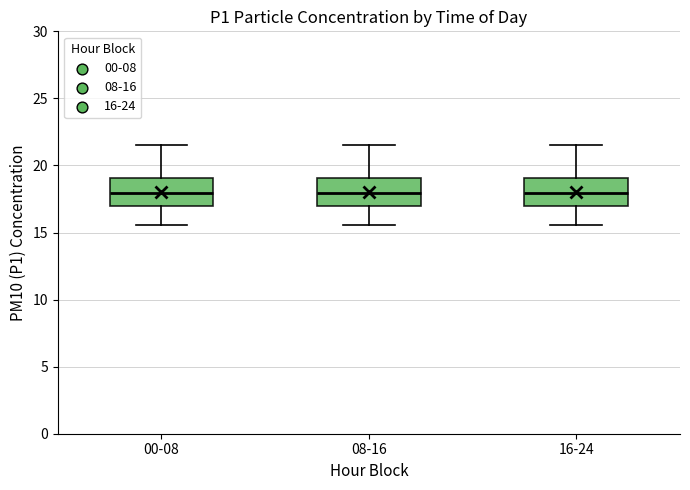

Reading left to right, read every box against the y-axis: the position of its median line, the range the box covers, and the ends of its whiskers. The values are not printed on the chart, so give them approximately, as read against the axis.

00-08: median 18.0, box 17.0 to 19.0, whiskers 15.5 to 21.5
08-16: median 18.0, box 17.0 to 19.0, whiskers 15.5 to 21.5
16-24: median 18.0, box 17.0 to 19.0, whiskers 15.5 to 21.5